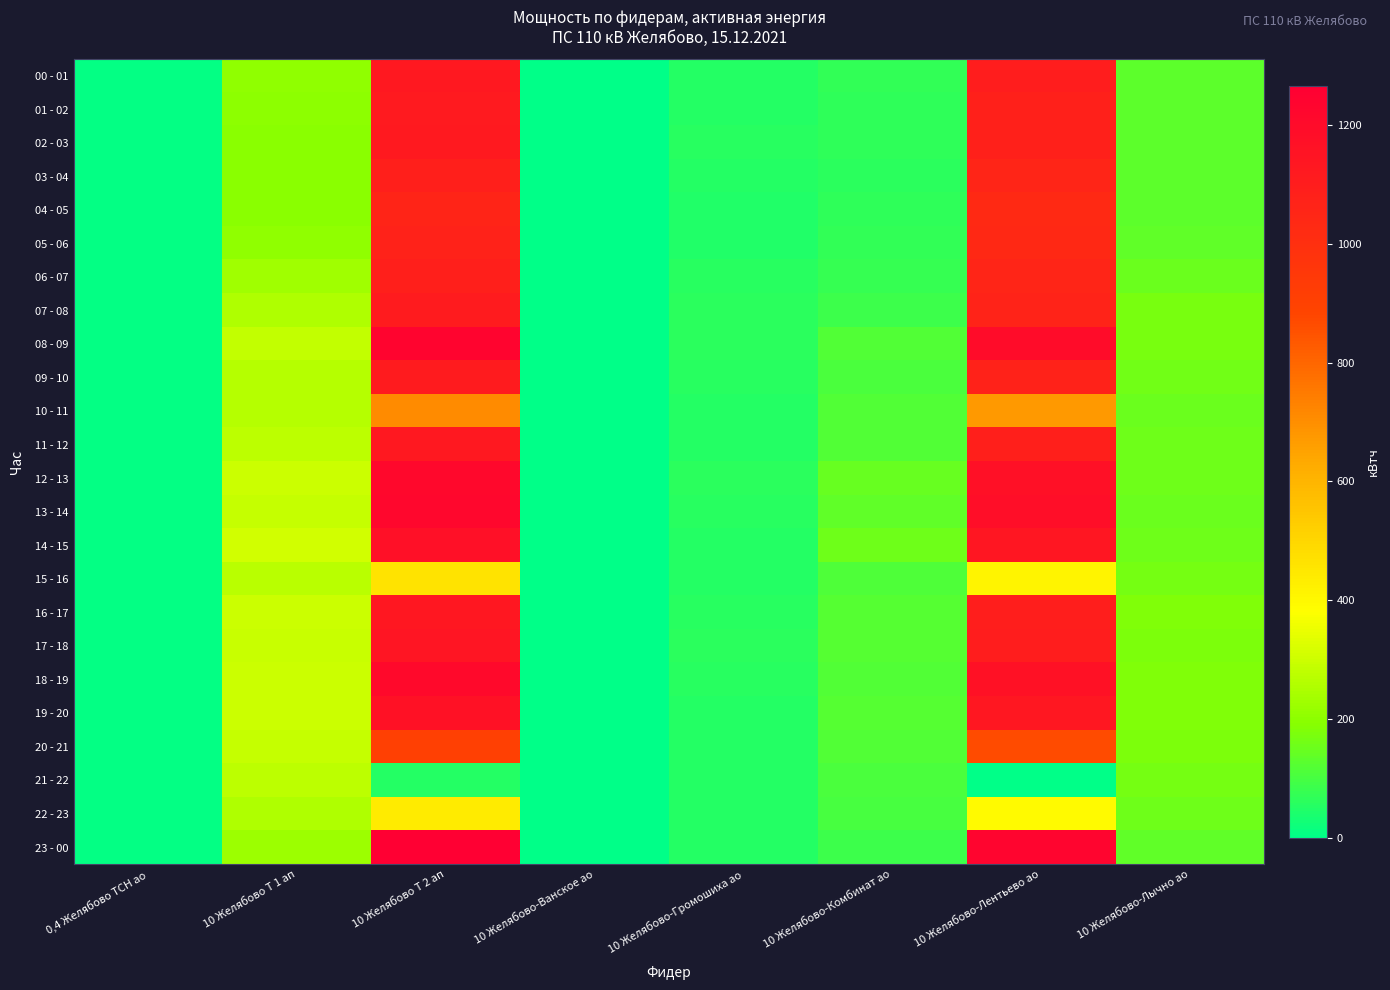

Rank the series at 10 Желябово-Лентьево ао from lowest to highest value.

21 - 22, 22 - 23, 15 - 16, 10 - 11, 20 - 21, 04 - 05, 05 - 06, 06 - 07, 03 - 04, 07 - 08, 09 - 10, 02 - 03, 01 - 02, 11 - 12, 16 - 17, 00 - 01, 17 - 18, 19 - 20, 14 - 15, 18 - 19, 12 - 13, 13 - 14, 08 - 09, 23 - 00